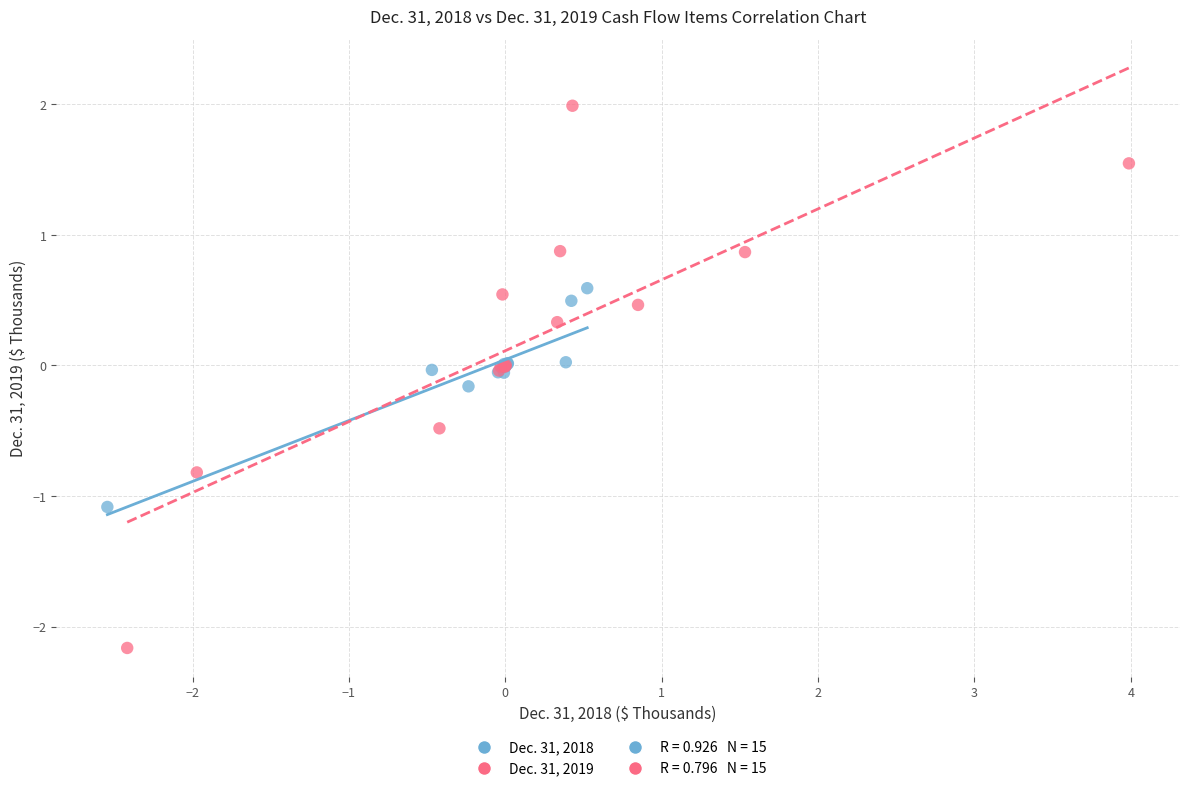

Which series contains the lowest Y value?

Dec. 31, 2019